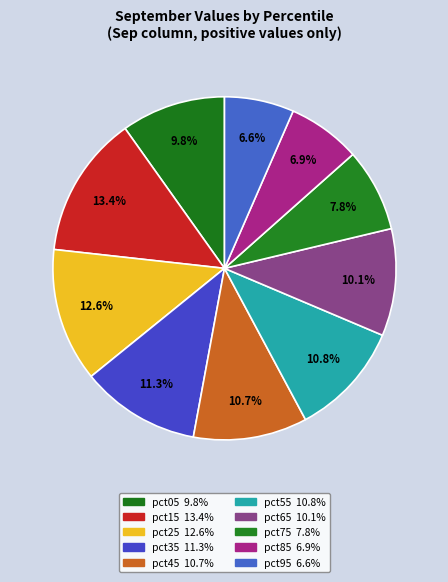

How many segments does this pie chart have?

10